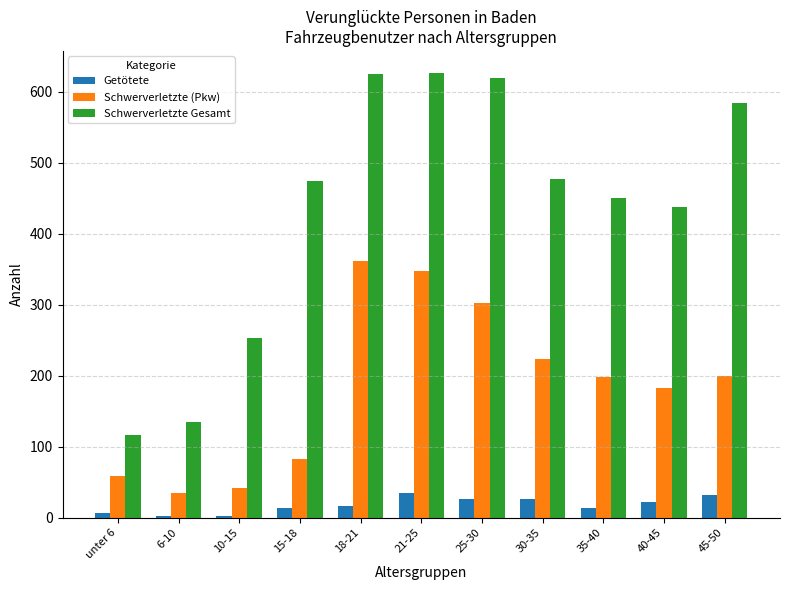

How many bars are there in total?

33